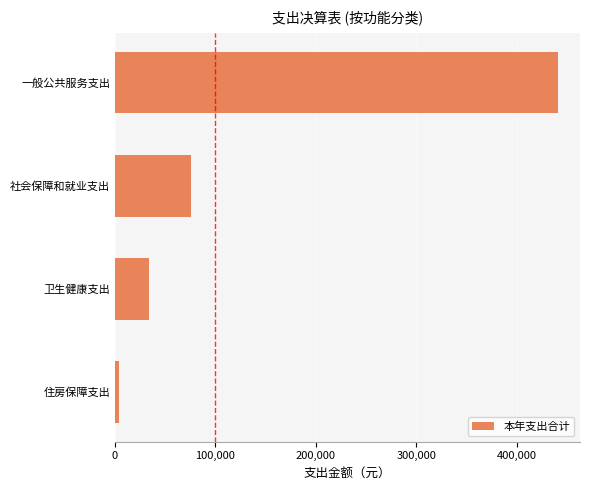

Reading bottom to top, extract all data points from this chart.

3708.0	34018.0	75623.4	440866.4